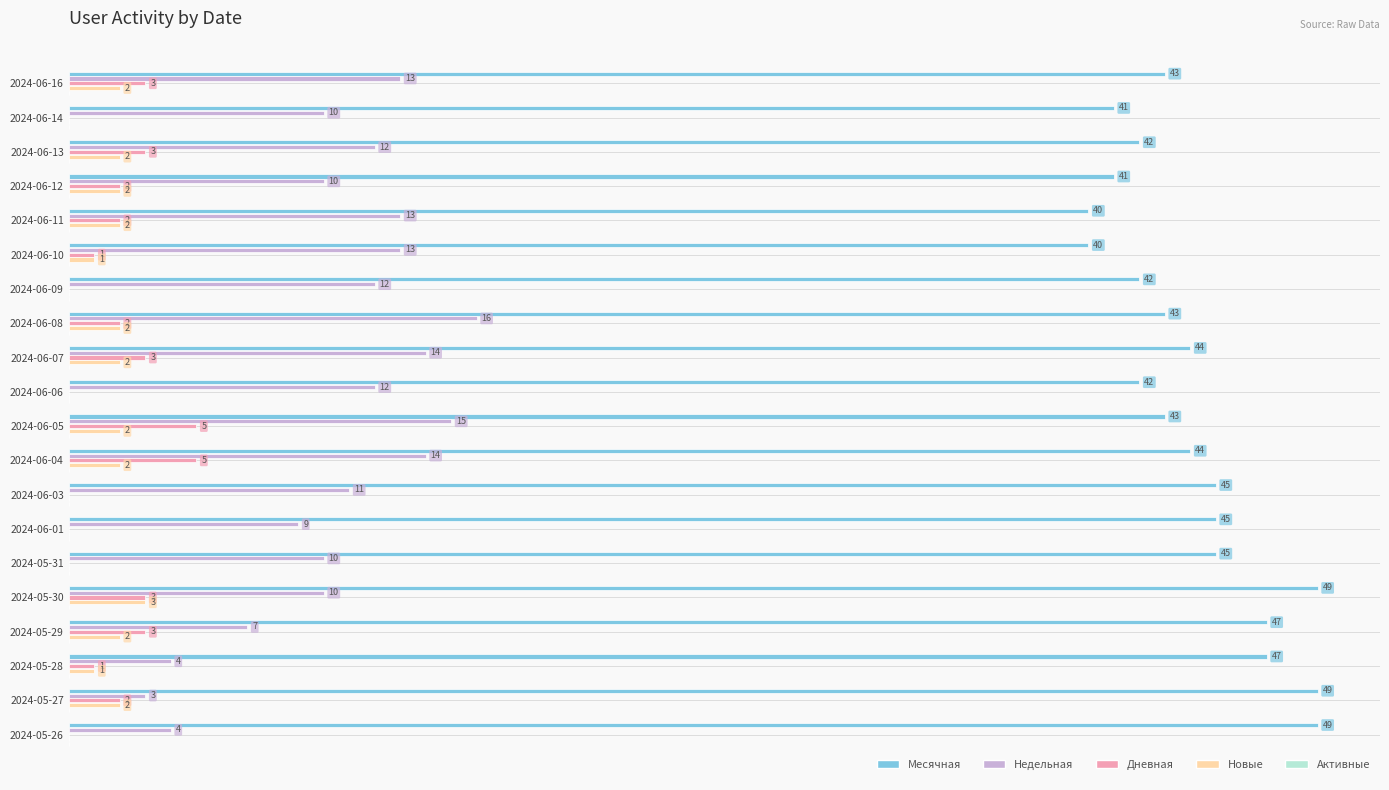

Which series changed the most between 2024-06-07 and 2024-05-26?

Недельная